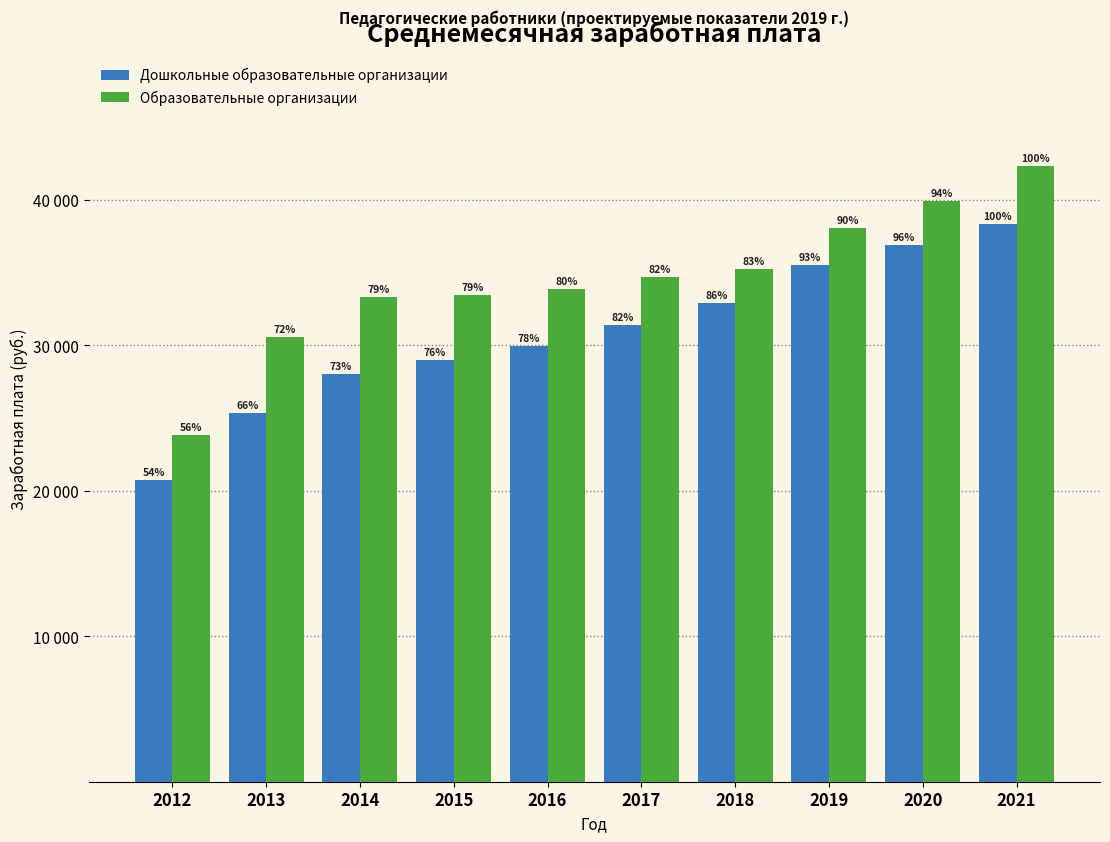

What are all the series names shown in the legend?

Дошкольные образовательные организации, Образовательные организации